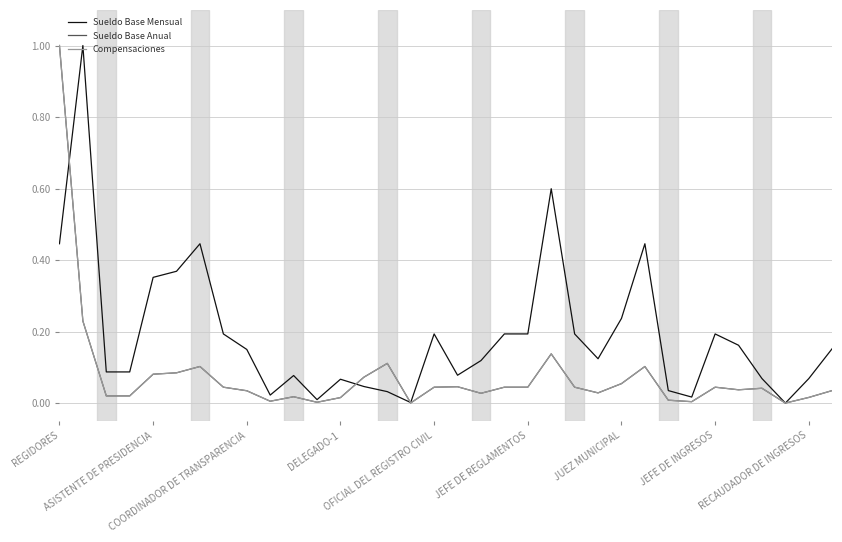

Which series has the largest total across all categories?

Sueldo Base Mensual